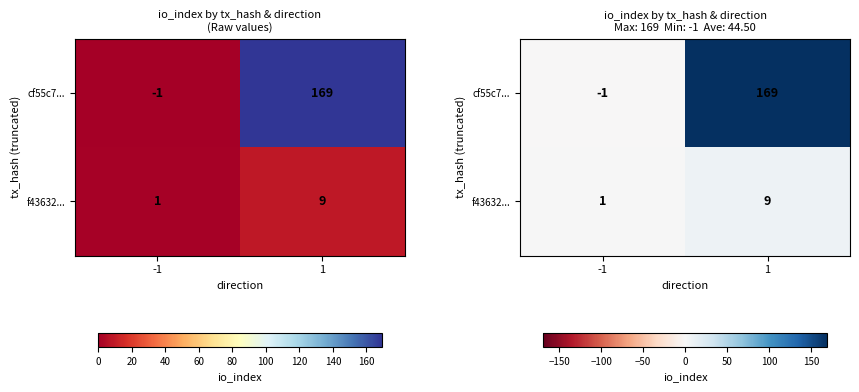

Which series changed the most between -1 and 1?

cf55c7...